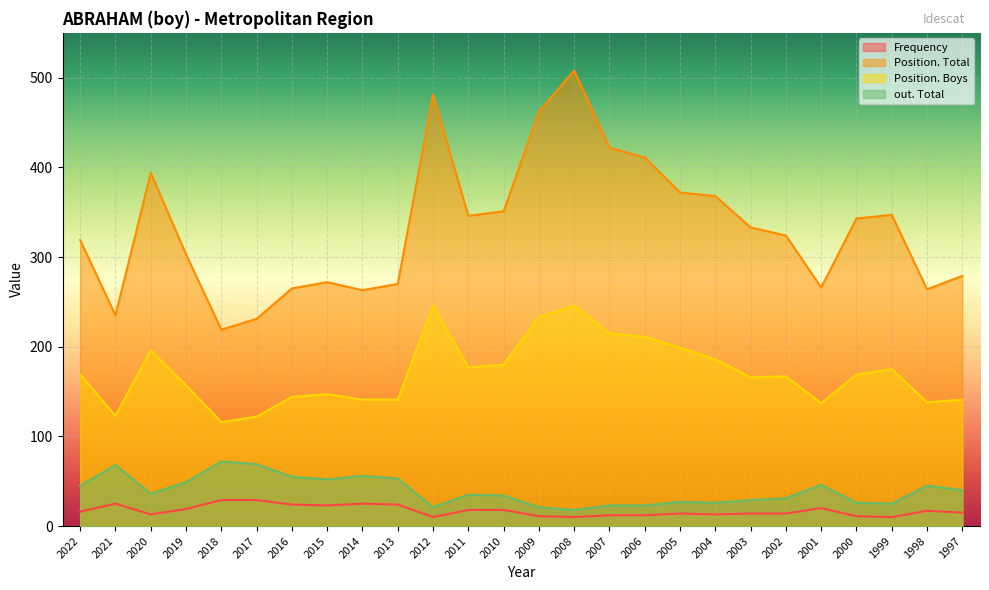

Rank the series at 1999 from lowest to highest value.

Frequency, out. Total, Position. Boys, Position. Total